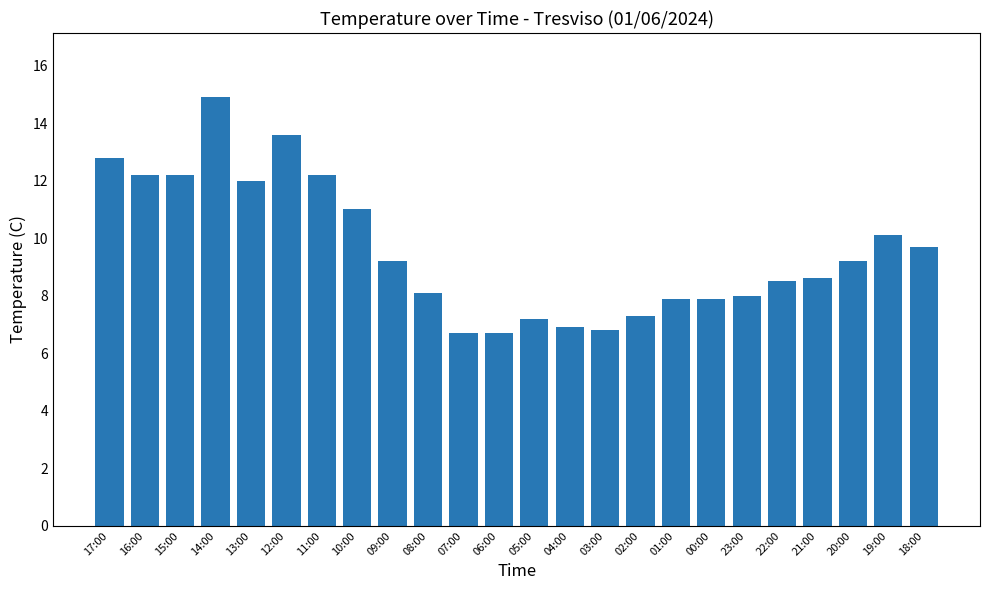

How many series are shown in this chart?

1